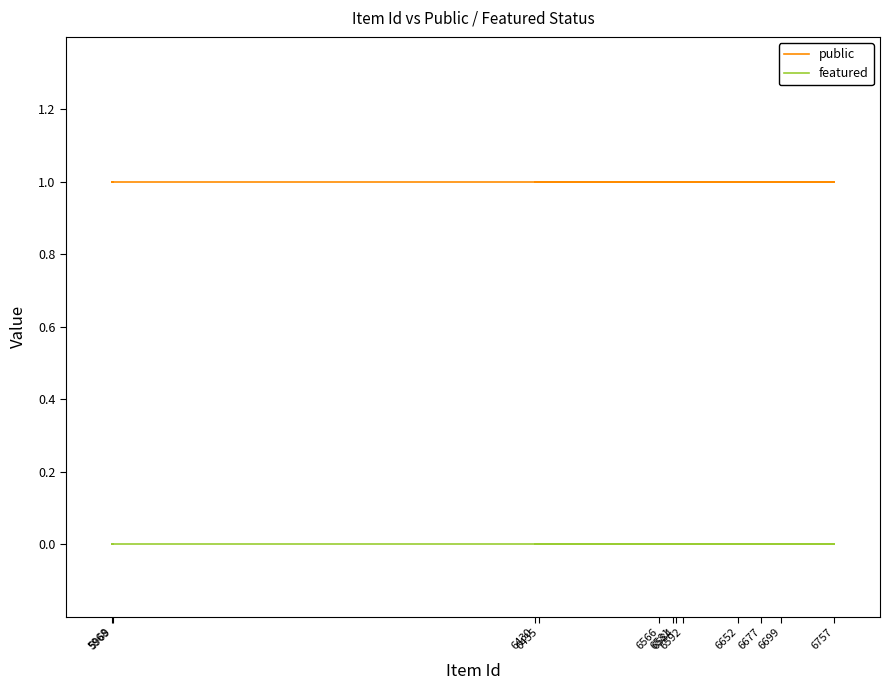

Is the value of featured at 5968 greater than the value of public at 6430?

No